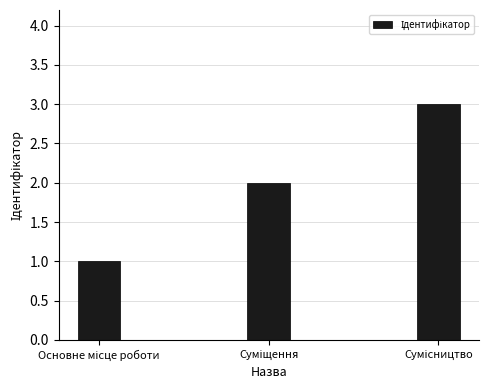

What is the greatest value displayed?

3